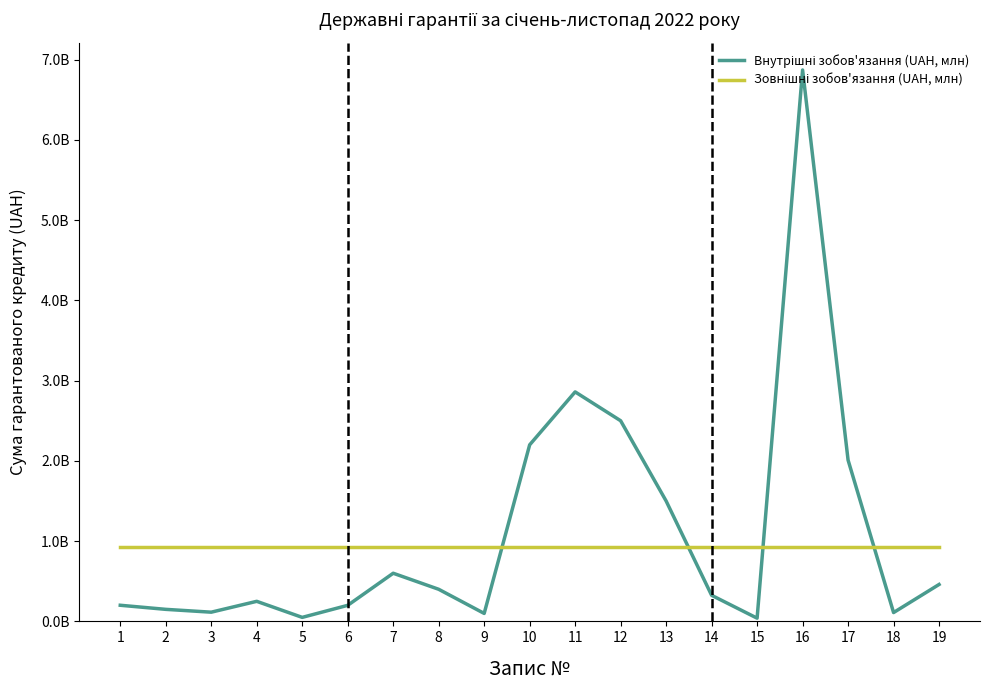

True or false: Зовнішні зобов'язання (UAH, млн) has a value of 925305000 at 12.

True